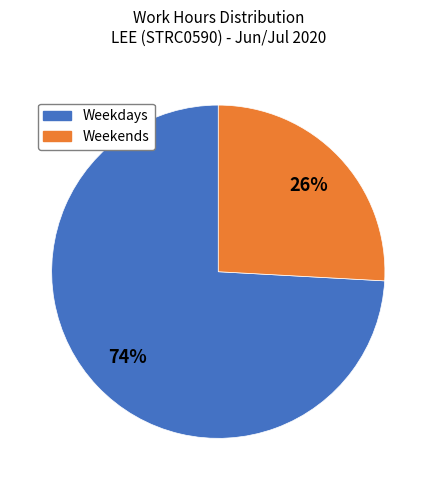

To the nearest percent, what is the average slice percentage?

50%